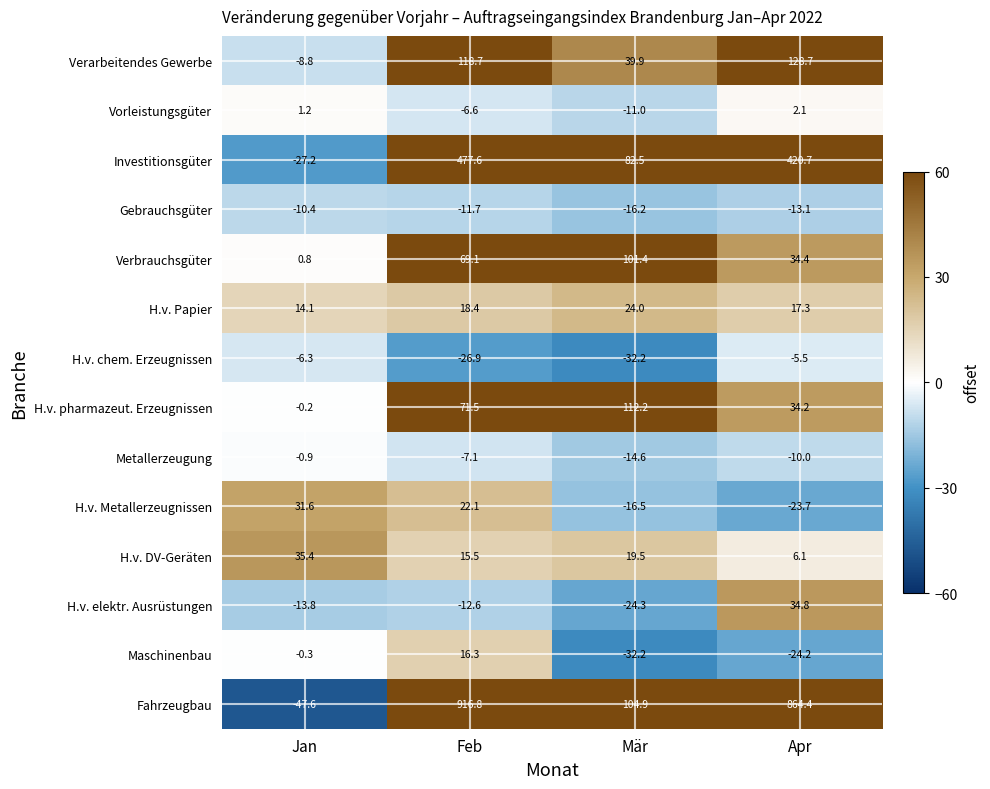

At which category does the chart reach its minimum across all series?

Jan